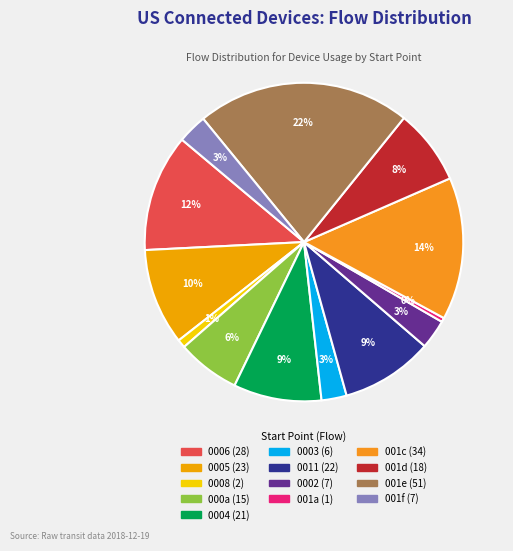

Count the number of slices in the pie.

13